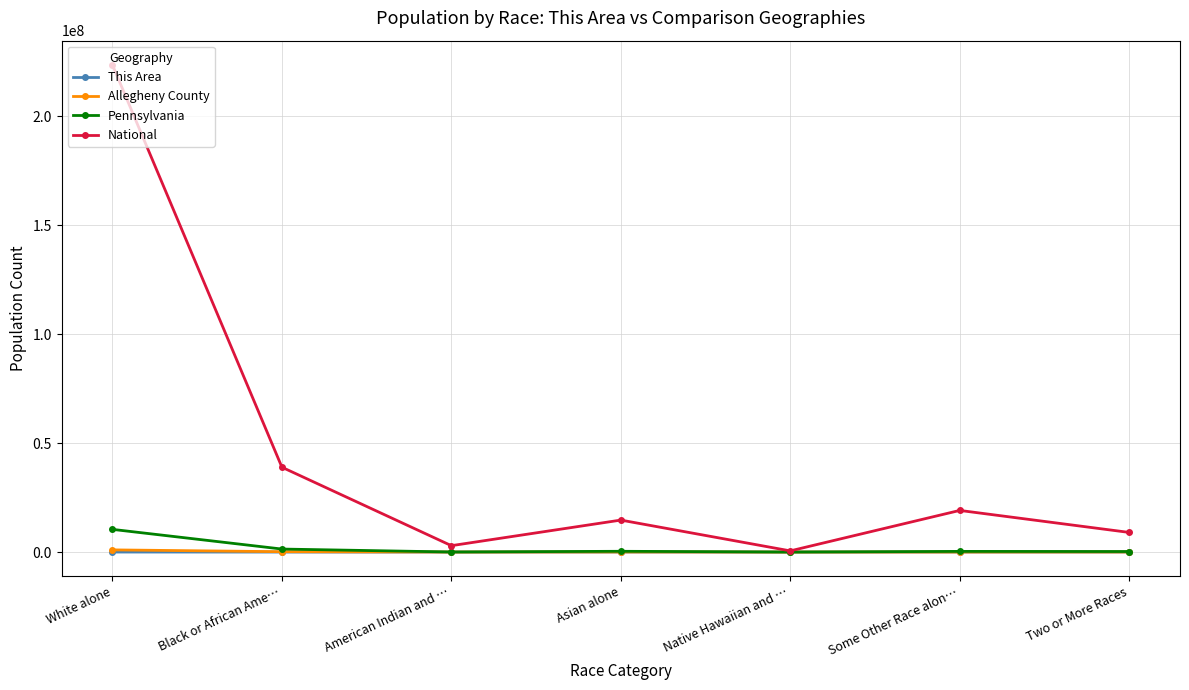

What is the average value of the Allegheny County series?

174764